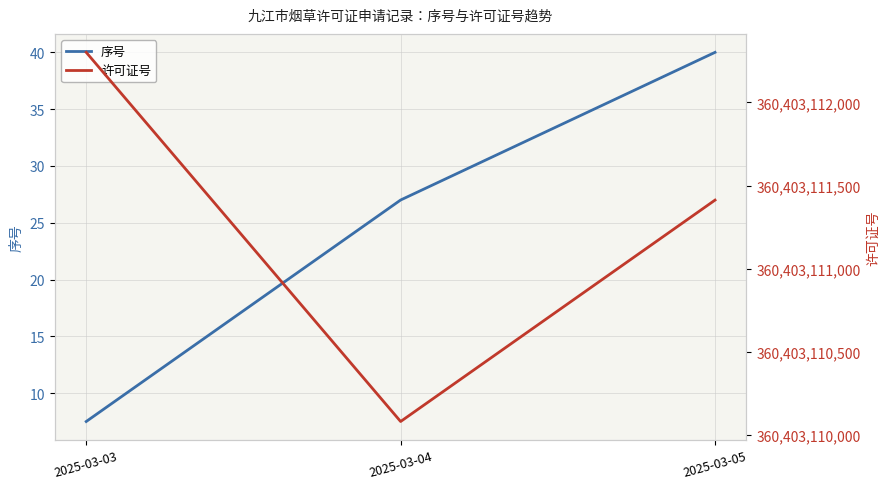

List the series in order of their peak value, highest first.

许可证号, 序号